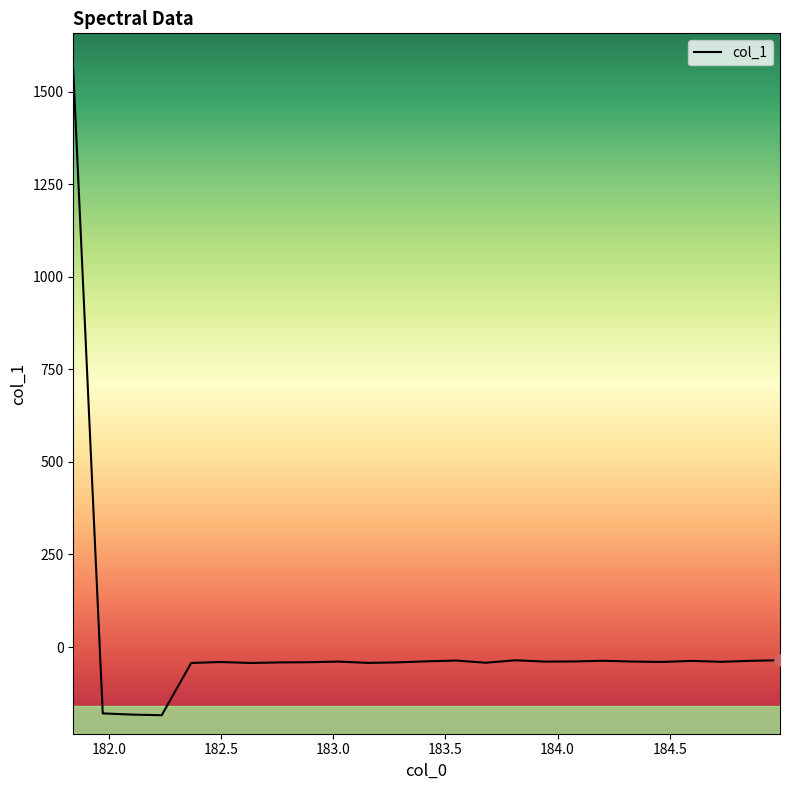

What is the maximum value shown in the chart?

1557.8